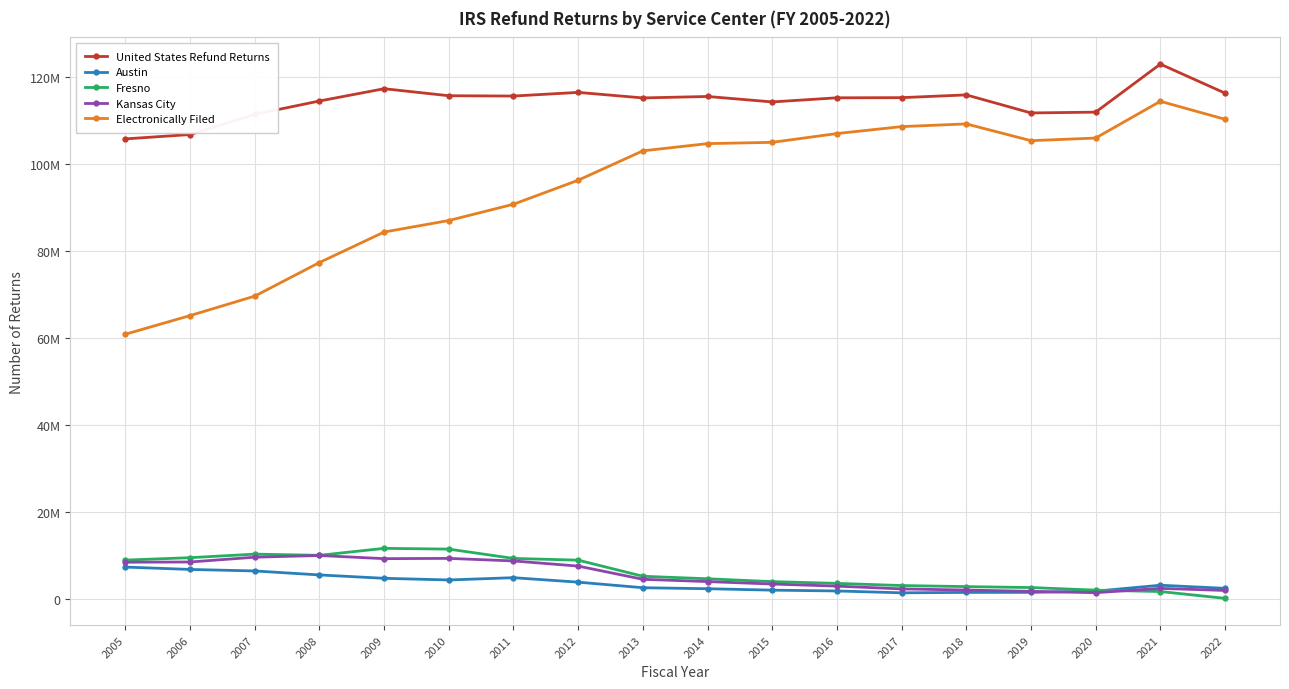

What are all the series names shown in the legend?

United States Refund Returns, Austin, Fresno, Kansas City, Electronically Filed